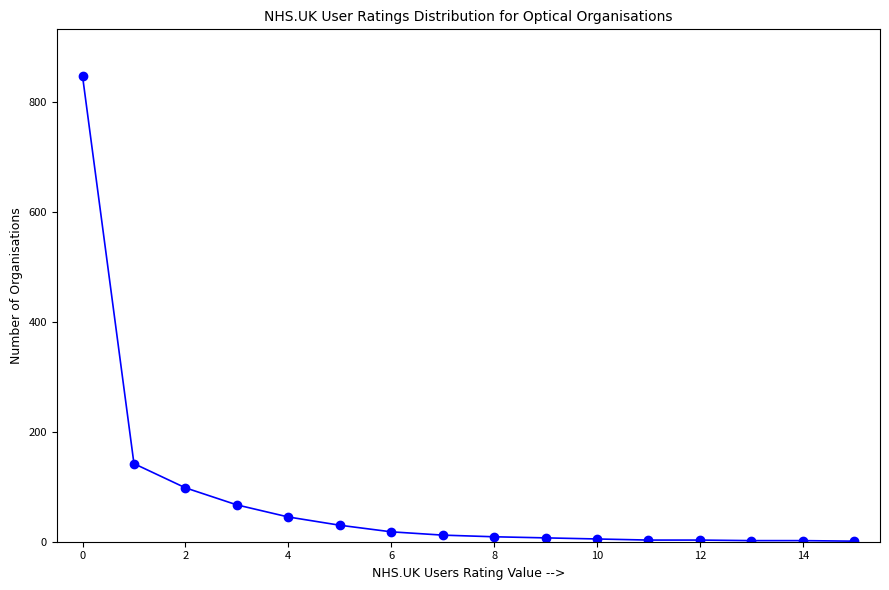

What is the sum of all values?

1291